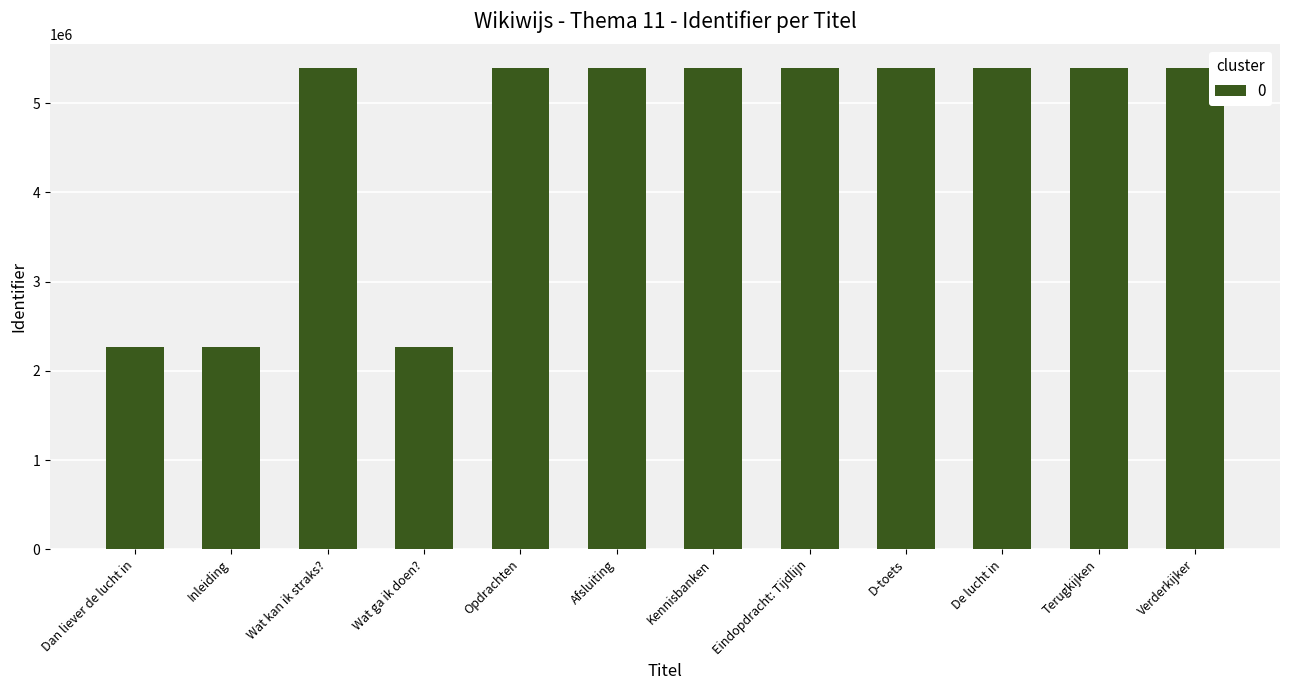

What is the change in value from Inleiding to Opdrachten?

+3123490